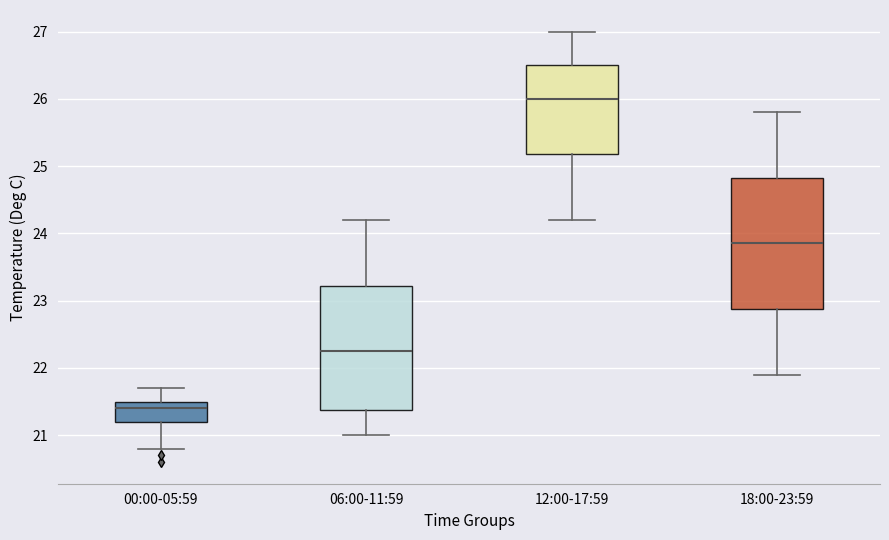

Reading left to right, transcribe this box plot: for each box, give where its median line is, the range the box spans, and where its two whiskers end, as read against the y-axis. The values are not printed on the chart, so give them approximately, as read against the axis.

00:00-05:59: median 21.4, box 21.2 to 21.5, whiskers 20.8 to 21.7
06:00-11:59: median 22.3, box 21.4 to 23.2, whiskers 21.0 to 24.2
12:00-17:59: median 26.0, box 25.2 to 26.5, whiskers 24.2 to 27.0
18:00-23:59: median 23.9, box 22.9 to 24.8, whiskers 21.9 to 25.8